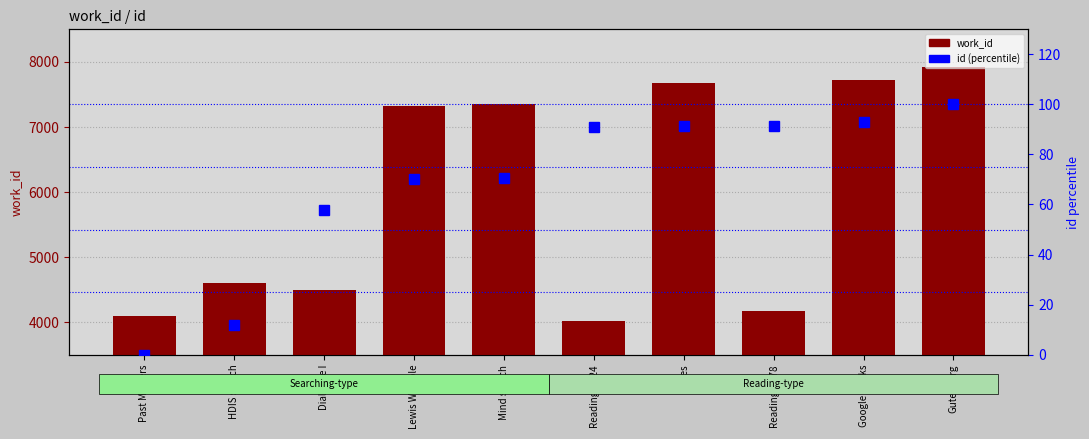

How many groups of bars are there?

10